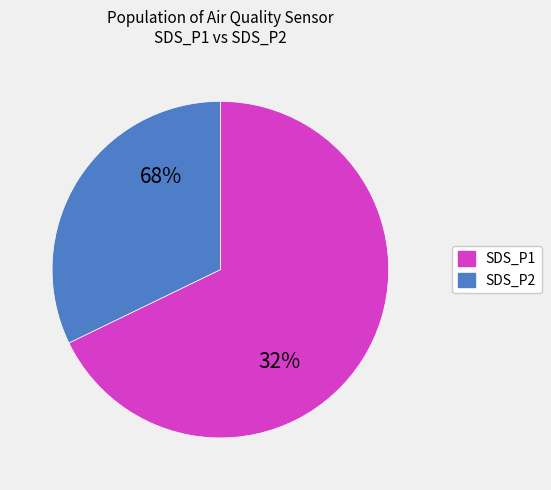

What is the majority slice?

SDS_P1